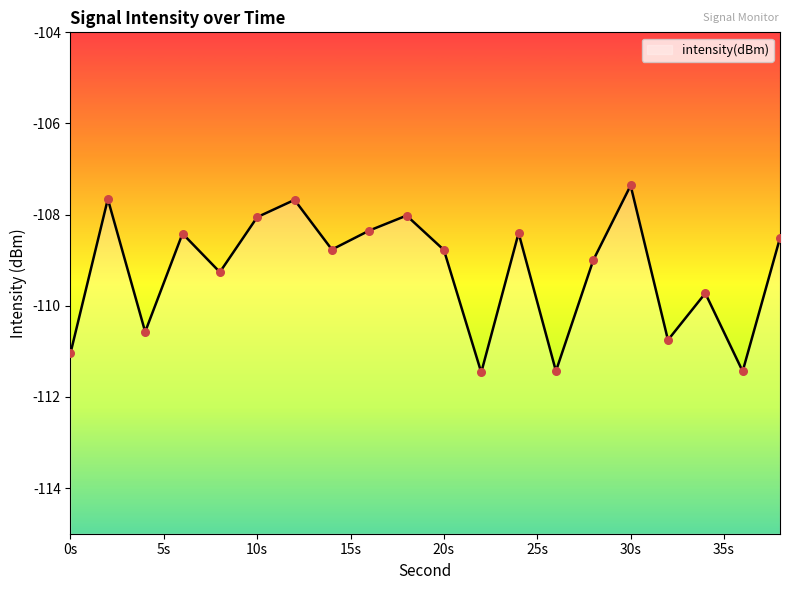

Between 20s and 30s, which is larger?

30s